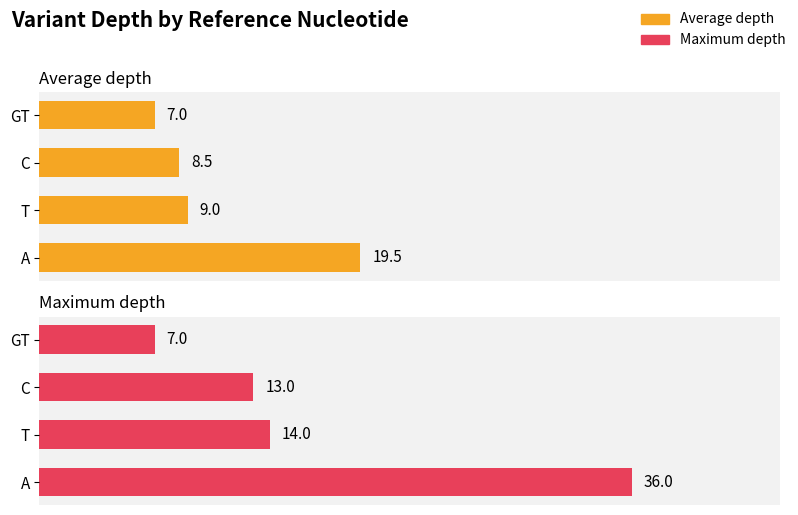

Reading left to right, transcribe all the data shown in this chart.

Average depth: 19.5	9.0	8.5	7.0
Maximum depth: 36.0	14.0	13.0	7.0